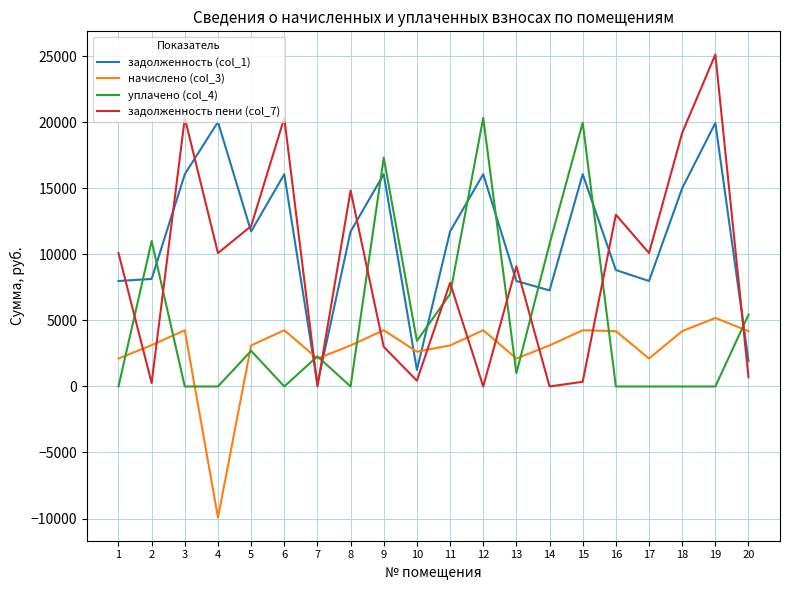

Which series has the largest range (max minus min)?

задолженность пени (col_7)